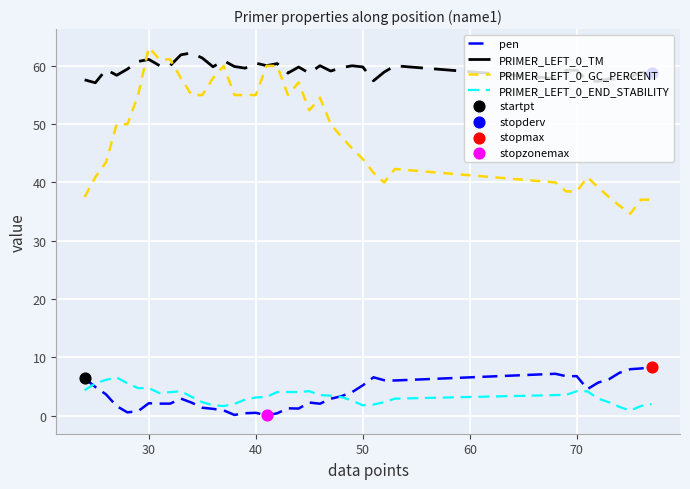

True or false: PRIMER_LEFT_0_GC_PERCENT and pen intersect in this chart.

False